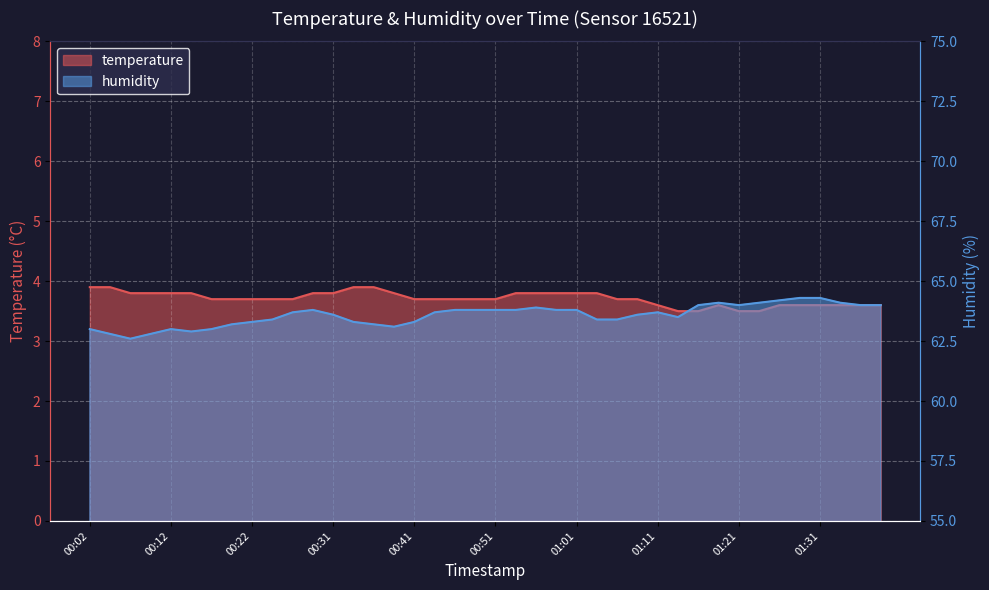

Is the value of temperature at 01:18 greater than the value of humidity at 00:24?

No